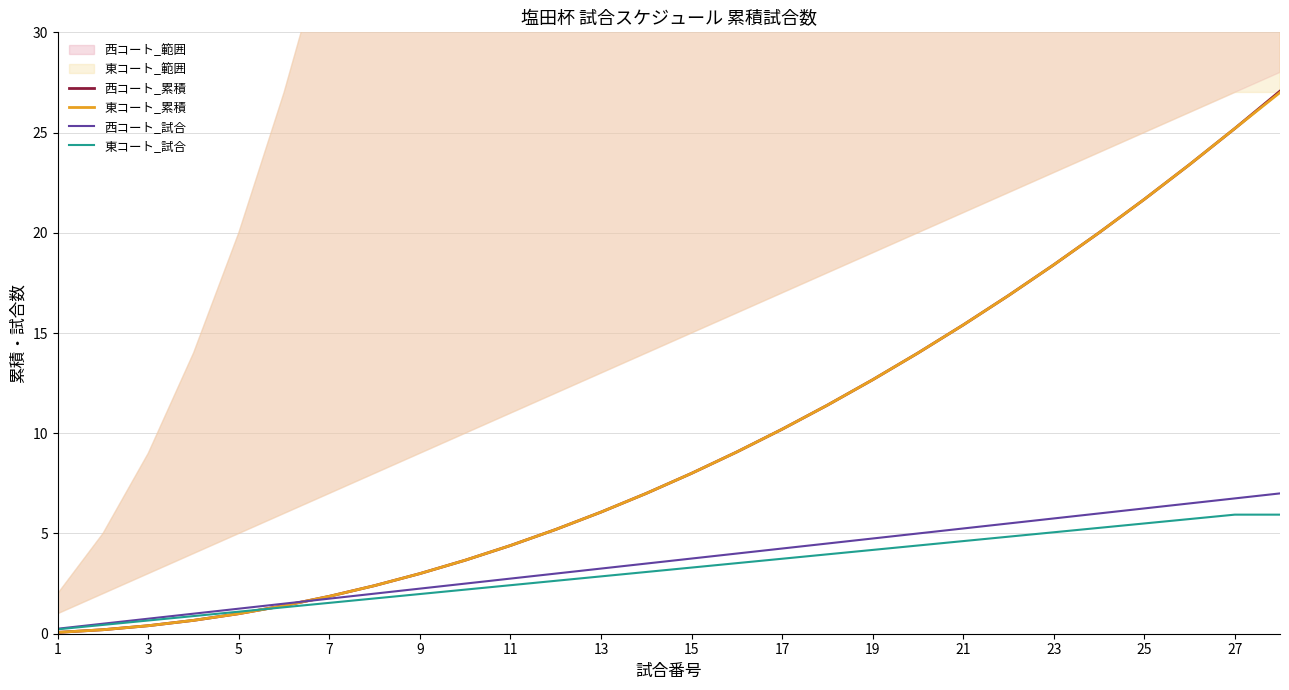

What is the sum of all 西コート_試合 values?

101.5